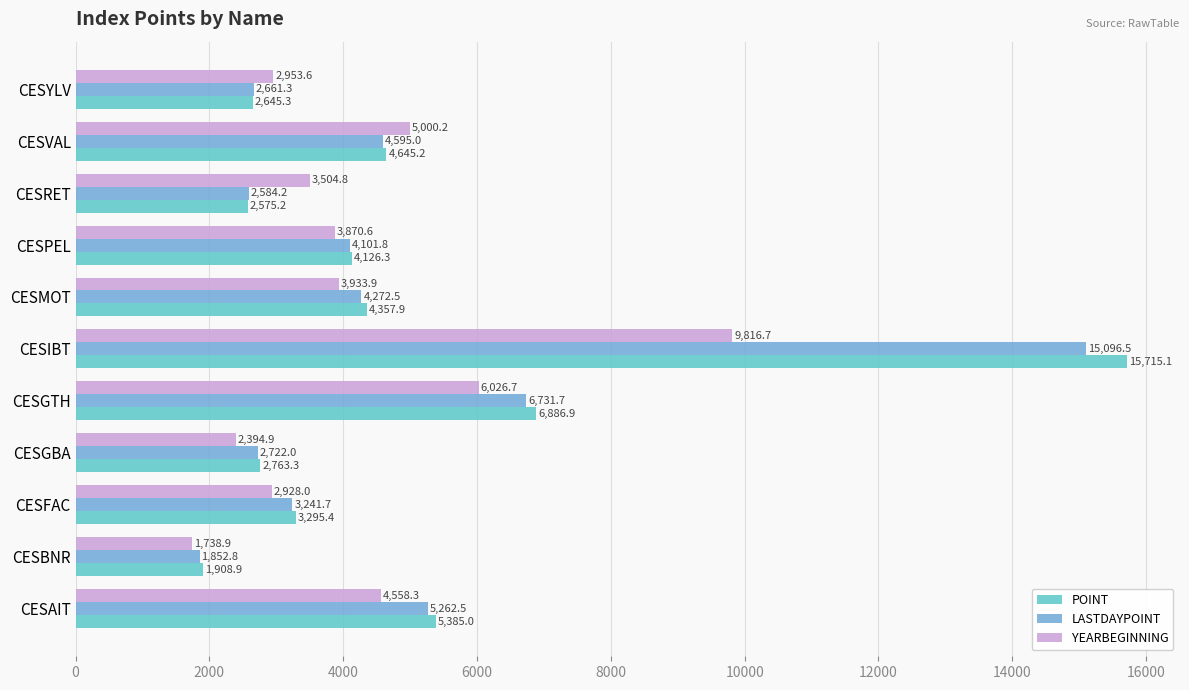

Between CESFAC and CESPEL, which series saw the biggest shift?

YEARBEGINNING